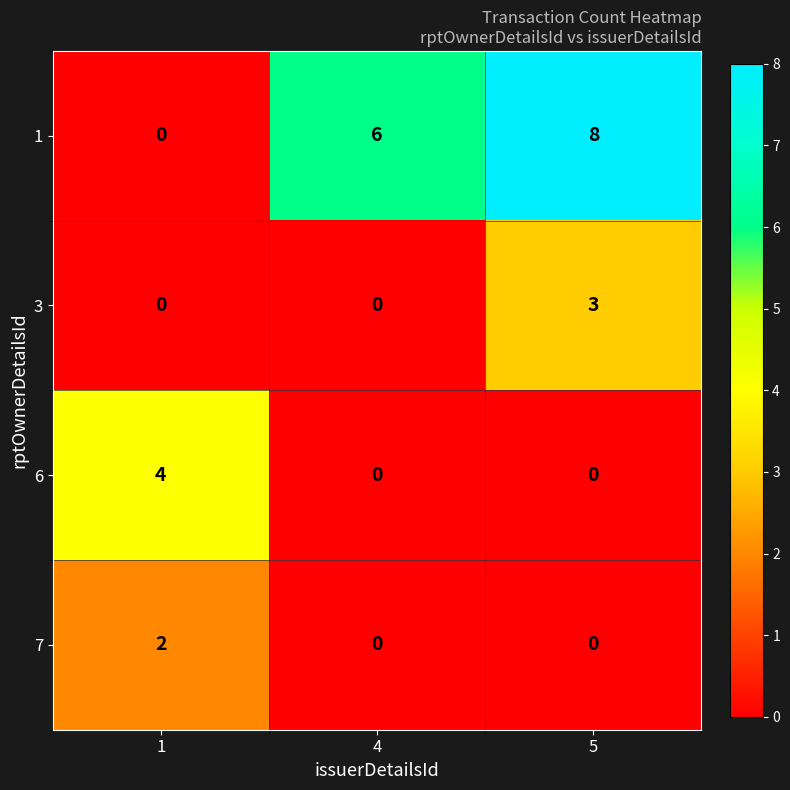

What is the difference between the maximum and minimum values in the 6 series?

4